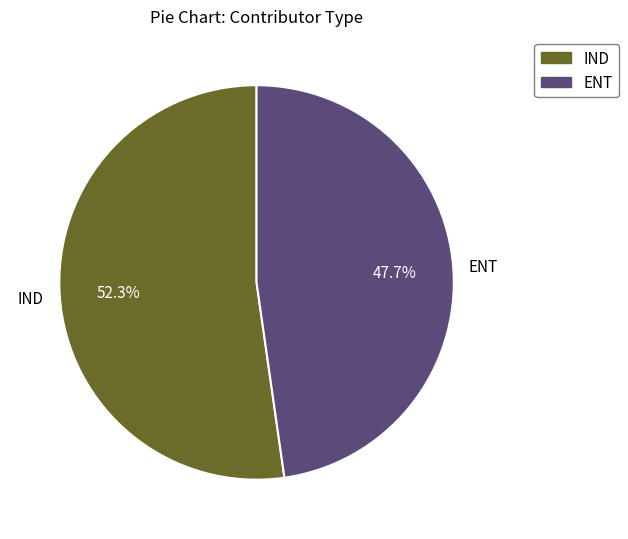

Which has a higher value, ENT or IND?

IND